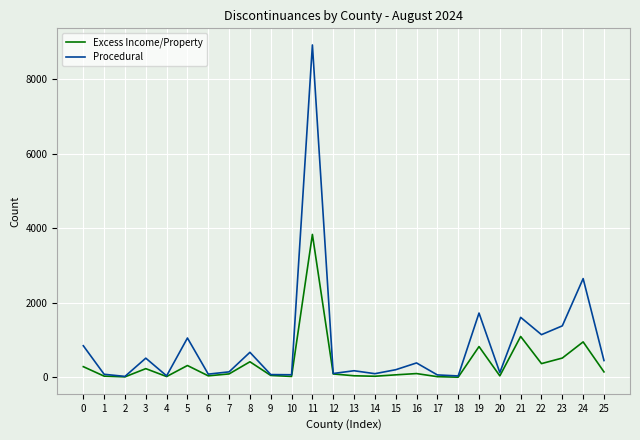

Which series has the largest total across all categories?

Procedural